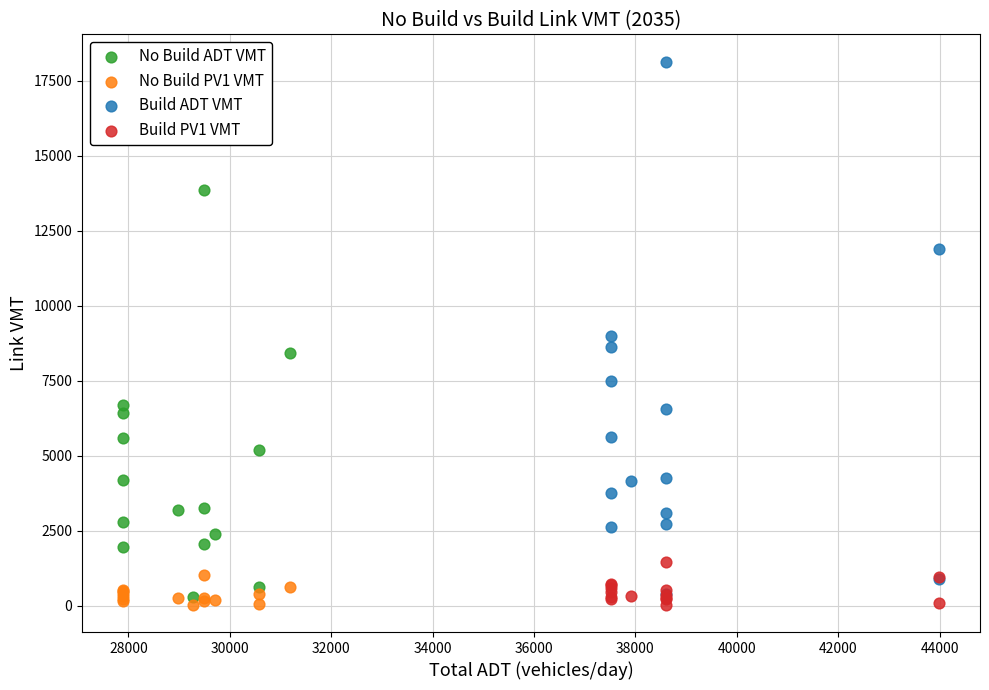

Which series contains the highest Y value?

Build ADT VMT